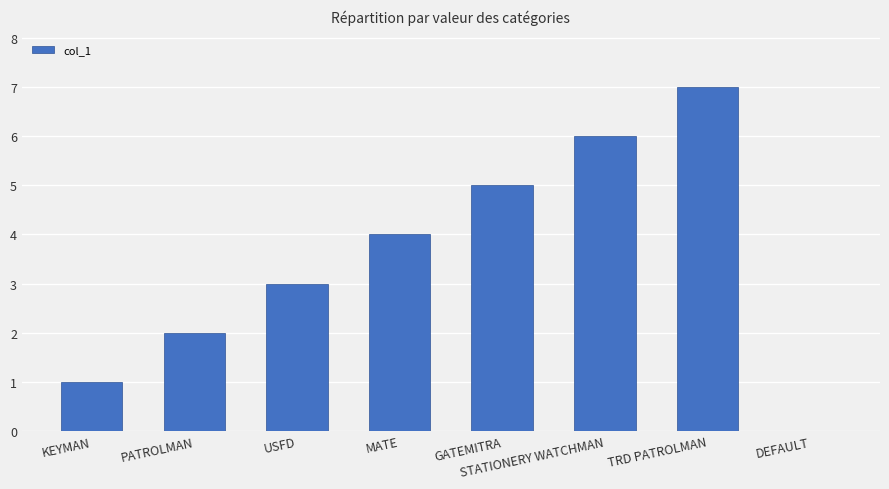

The value at USFD is 1. True or false?

False